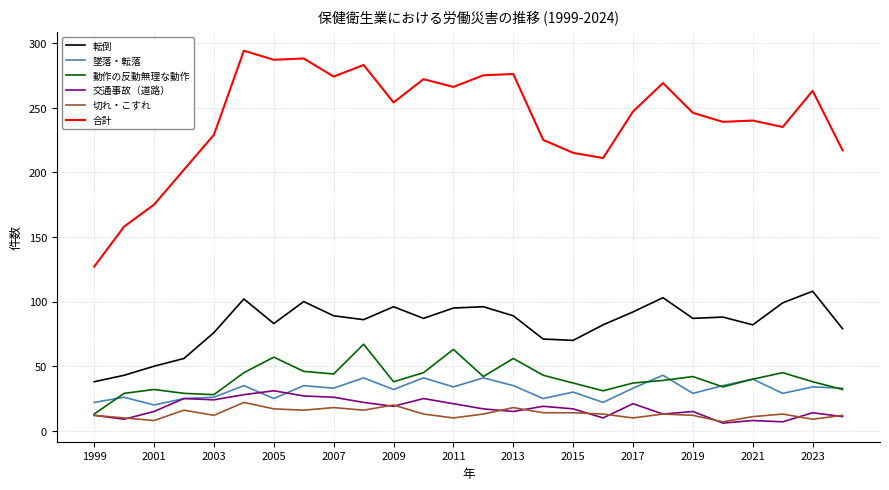

Which series has the largest total across all categories?

合計